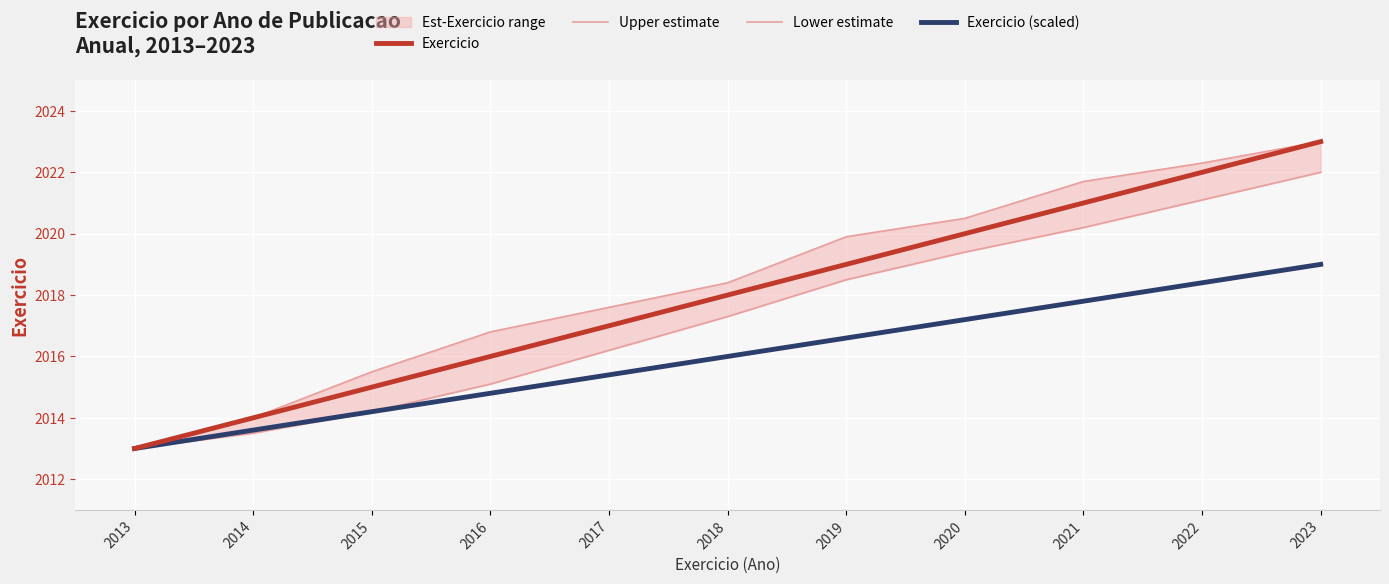

Which category has the highest value in the Lower estimate series?

2023